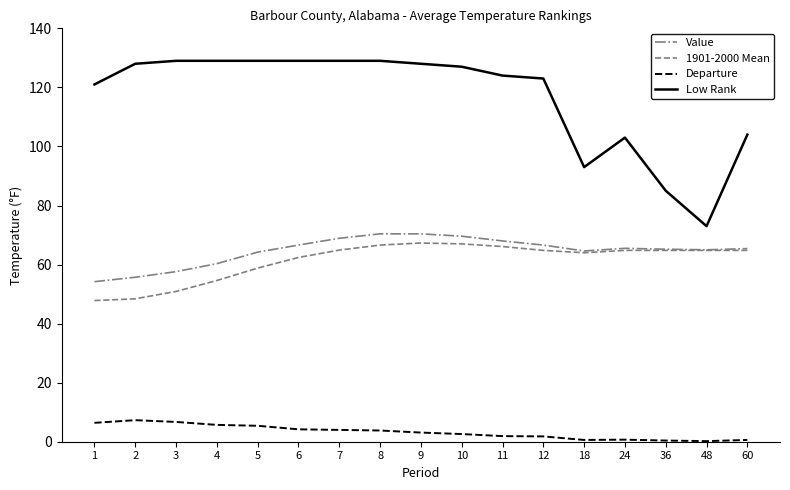

At which label does Low Rank reach its minimum?

48